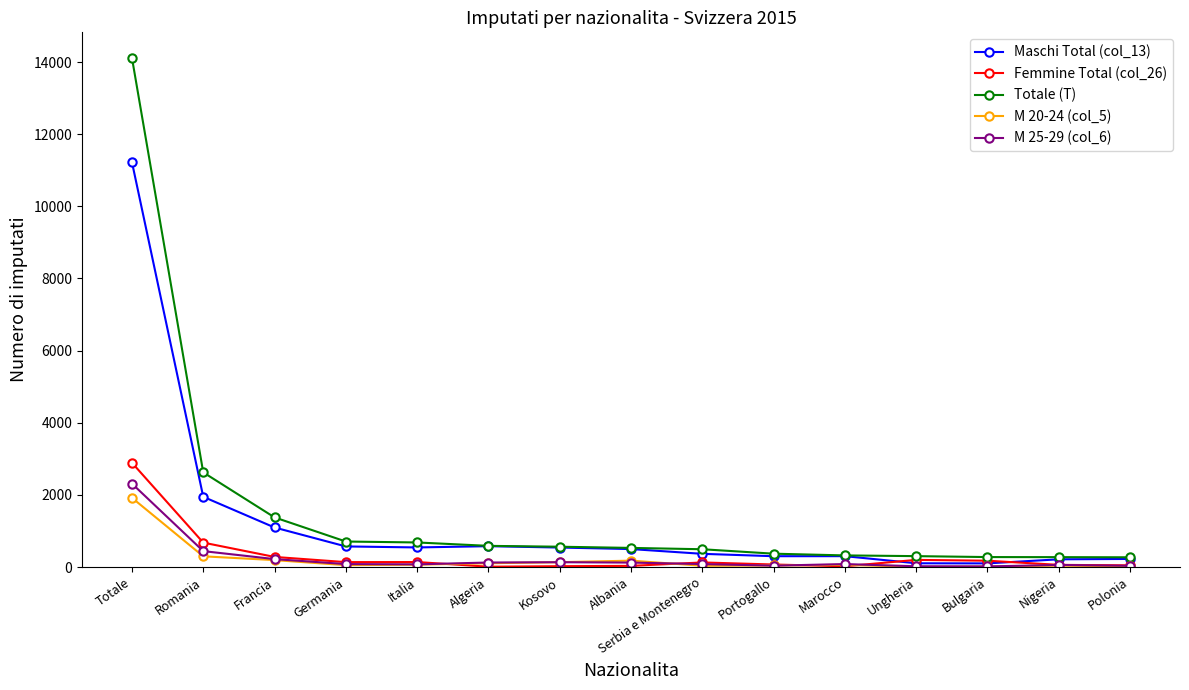

What is the label of the 9th point from the left?

Serbia e Montenegro